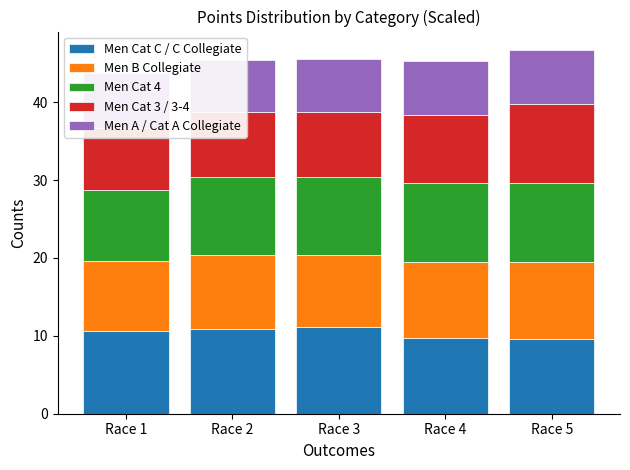

What is the sum of the Men B Collegiate values at Race 1 and Race 3?

18.3